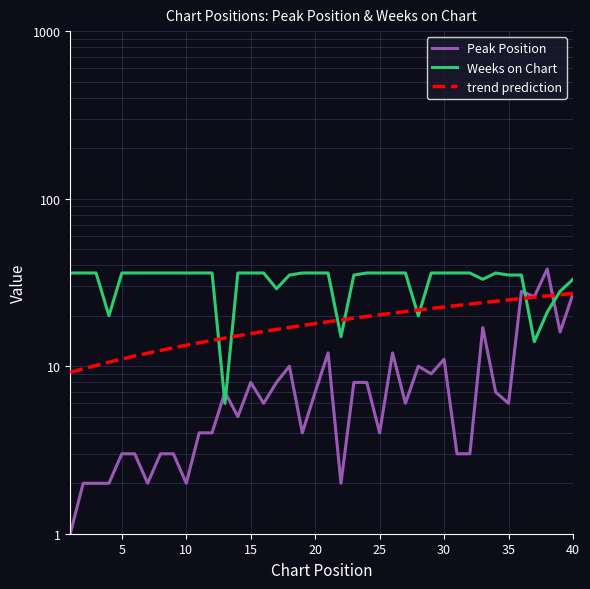

List the series in order of their peak value, lowest first.

Weeks on Chart, Peak Position